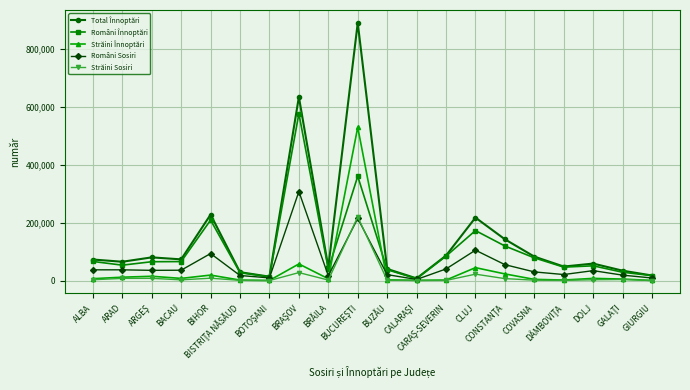

What is the maximum value shown in the chart?

890271